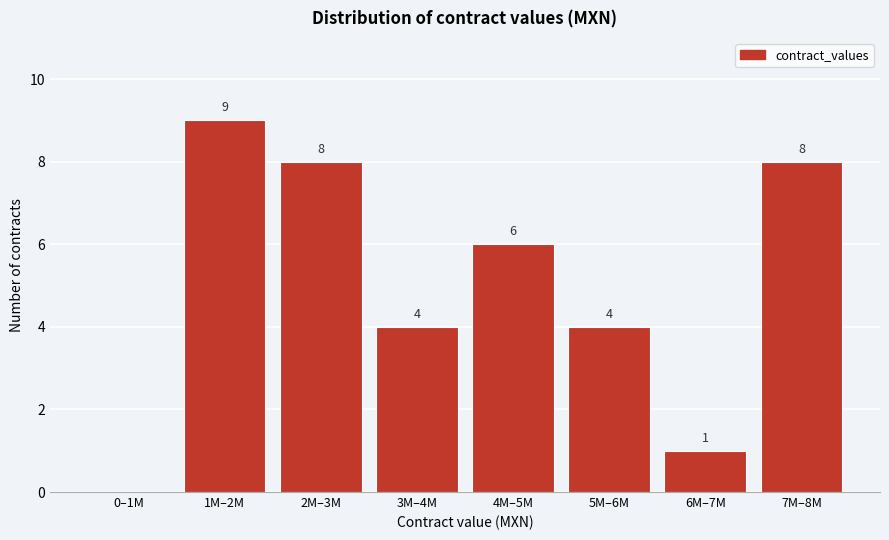

Reading left to right, list all the values displayed in this chart.

0–1M=0	1M–2M=9	2M–3M=8	3M–4M=4	4M–5M=6	5M–6M=4	6M–7M=1	7M–8M=8